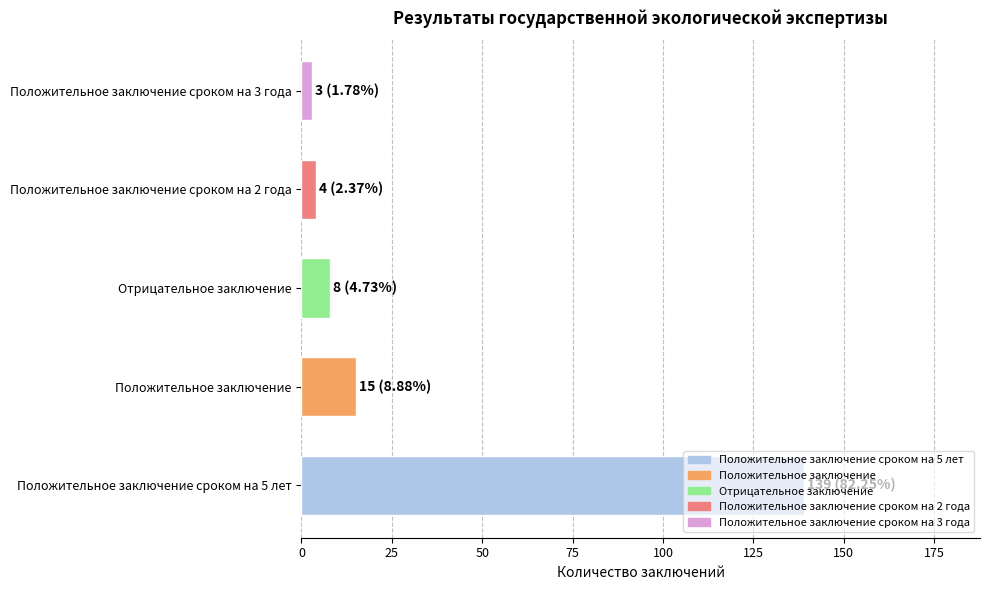

The value at Положительное заключение is 15. True or false?

True